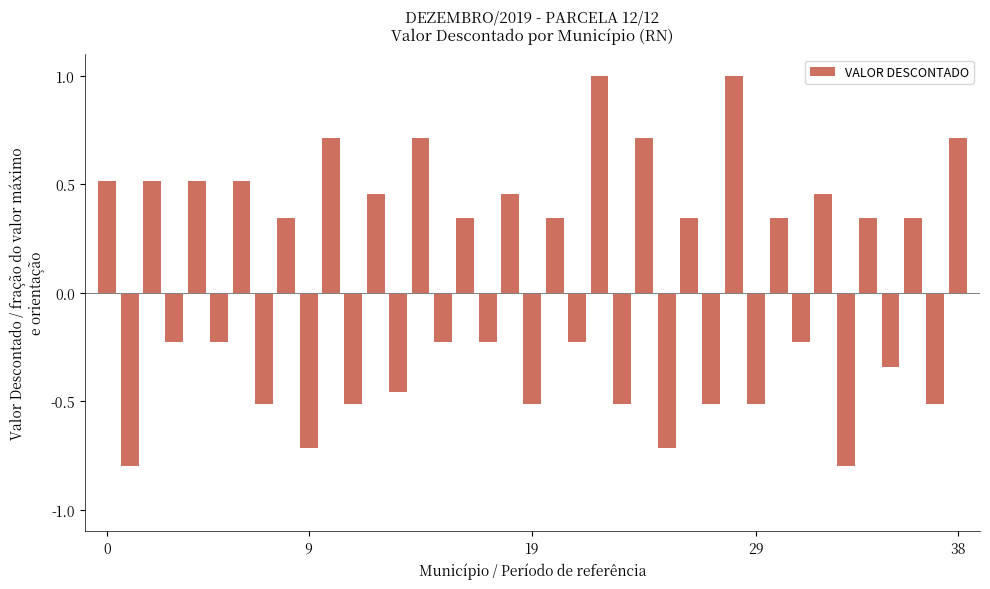

How many values are below zero?

19